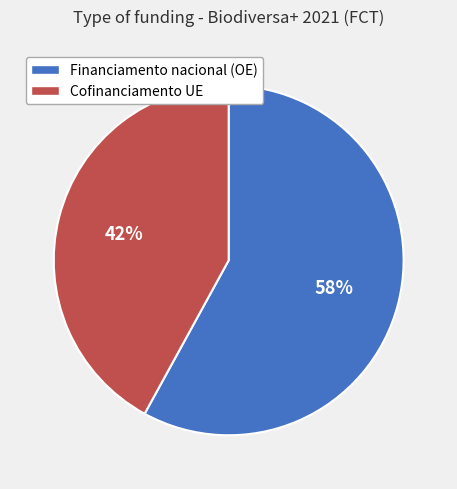

How many slices are in this pie chart?

2